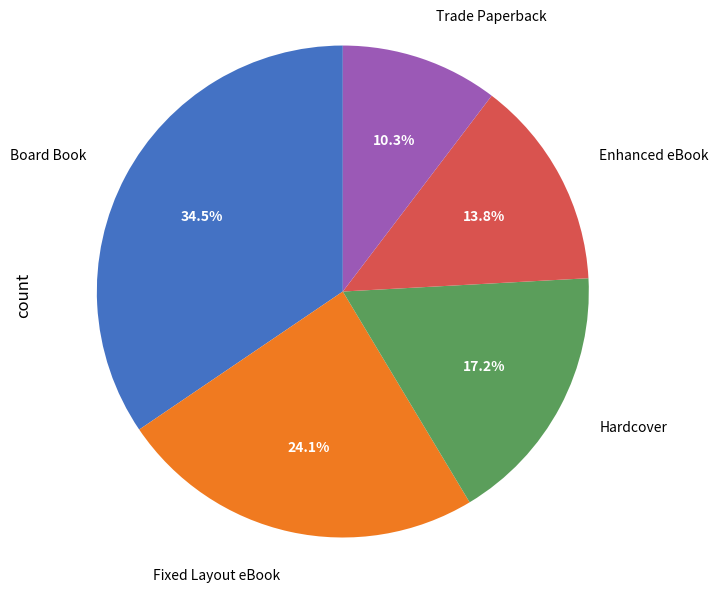

Rank the categories by value from lowest to highest.

Trade Paperback, Enhanced eBook, Hardcover, Fixed Layout eBook, Board Book